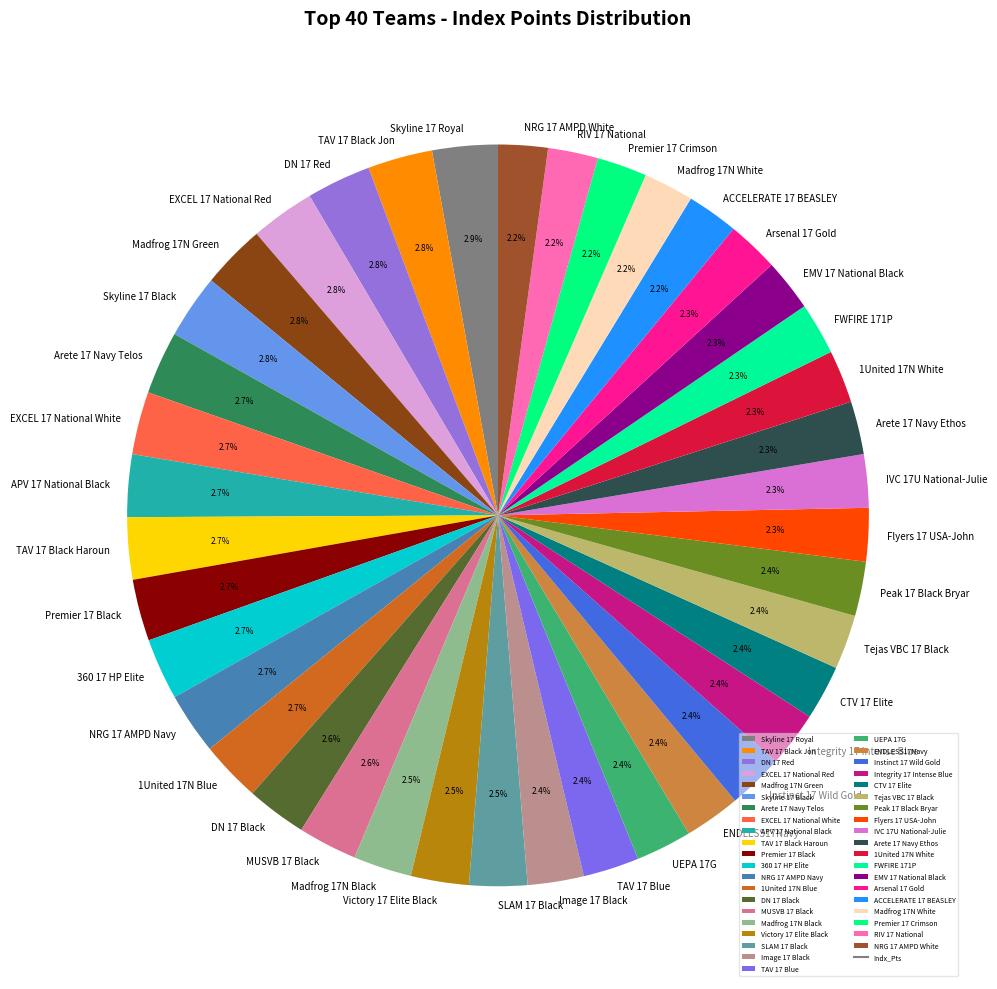

Combined, do Madfrog 17N Black and IVC 17U National-Julie account for over 50%?

No